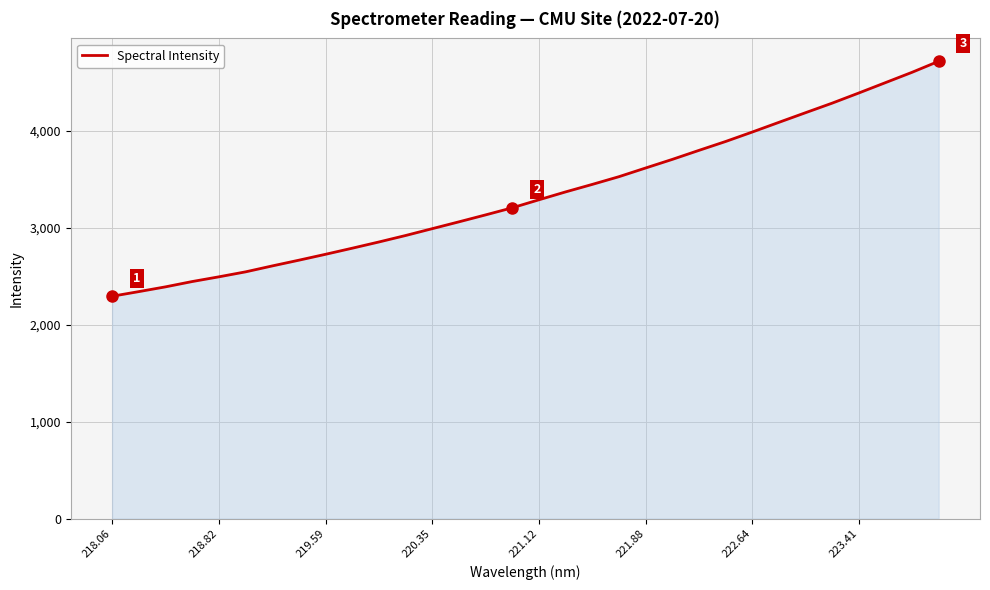

What is the difference between the maximum and minimum values?

2425.4